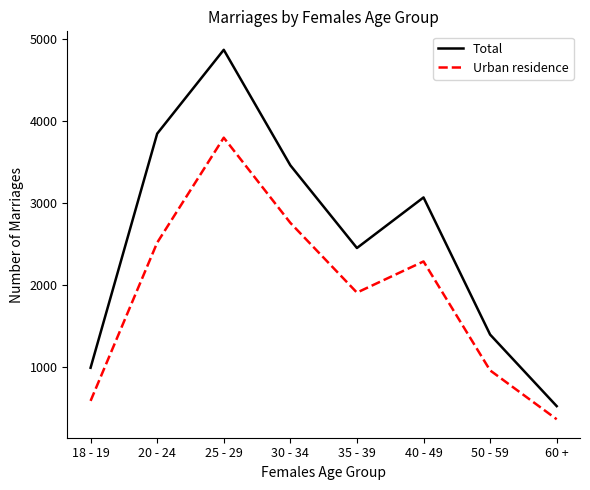

Is it true that Urban residence equals 2520 at 20 - 24?

True